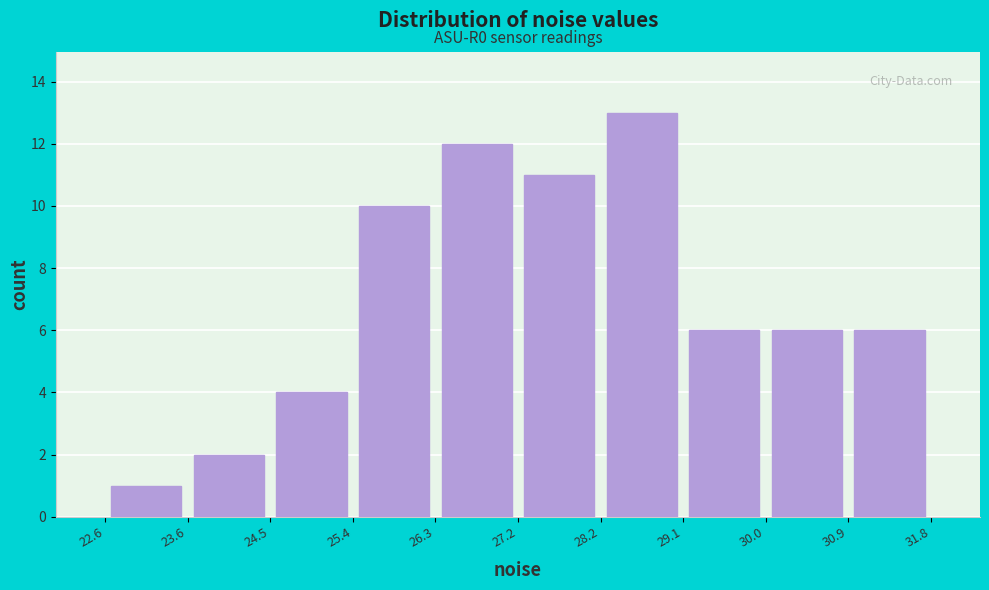

Which range on the x-axis has the tallest bar?

28.2 to 29.1